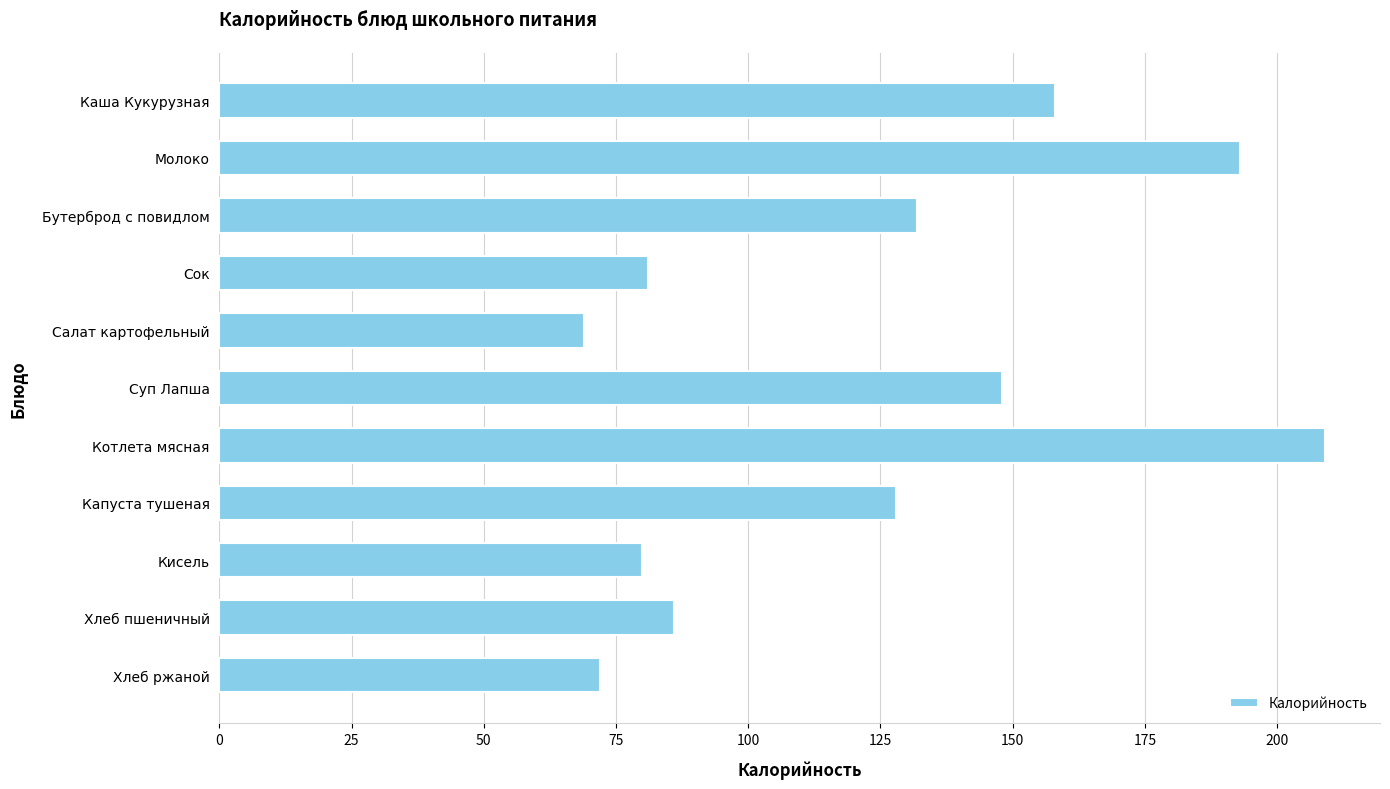

Reading bottom to top, what are all the values shown in this chart?

72	86	80	128	209	148	69	81	132	193	158